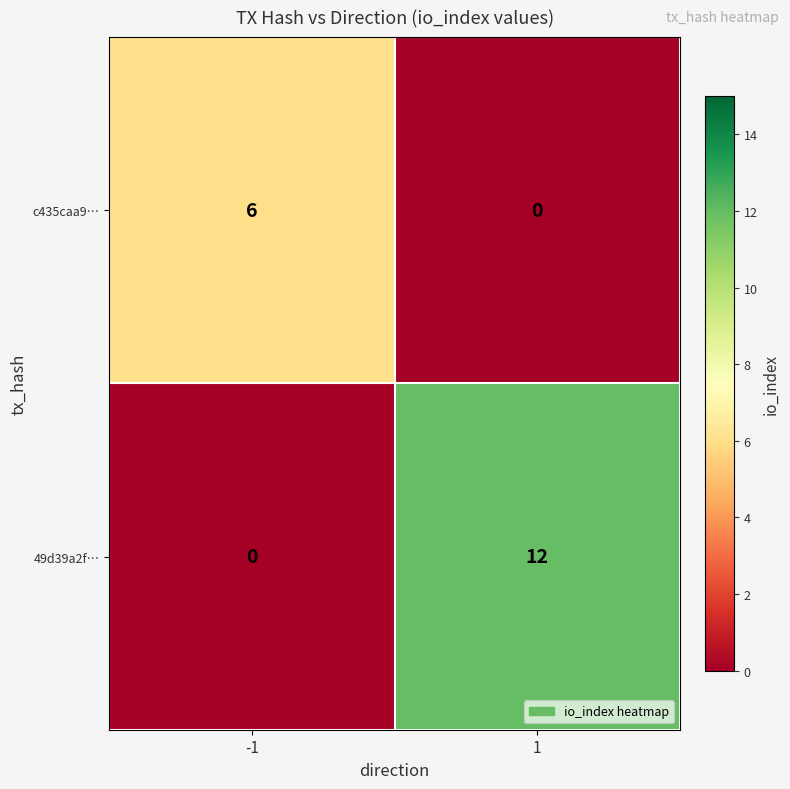

The value of 49d39a2f… at 1 is 12. True or false?

True